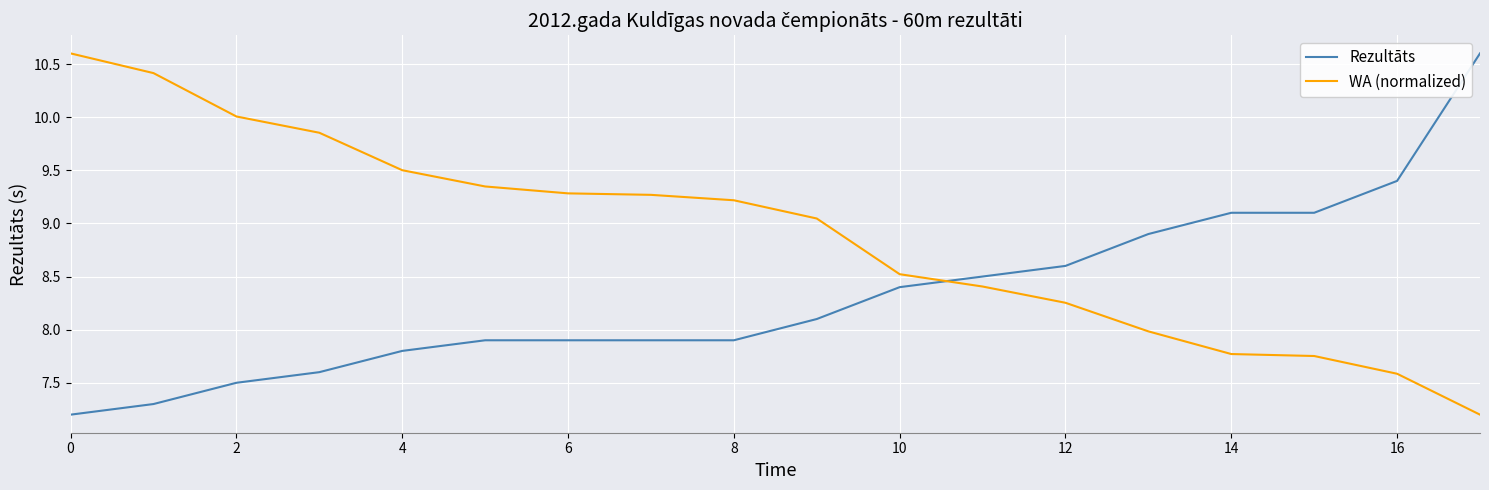

True or false: Rezultāts and WA (normalized) intersect in this chart.

True